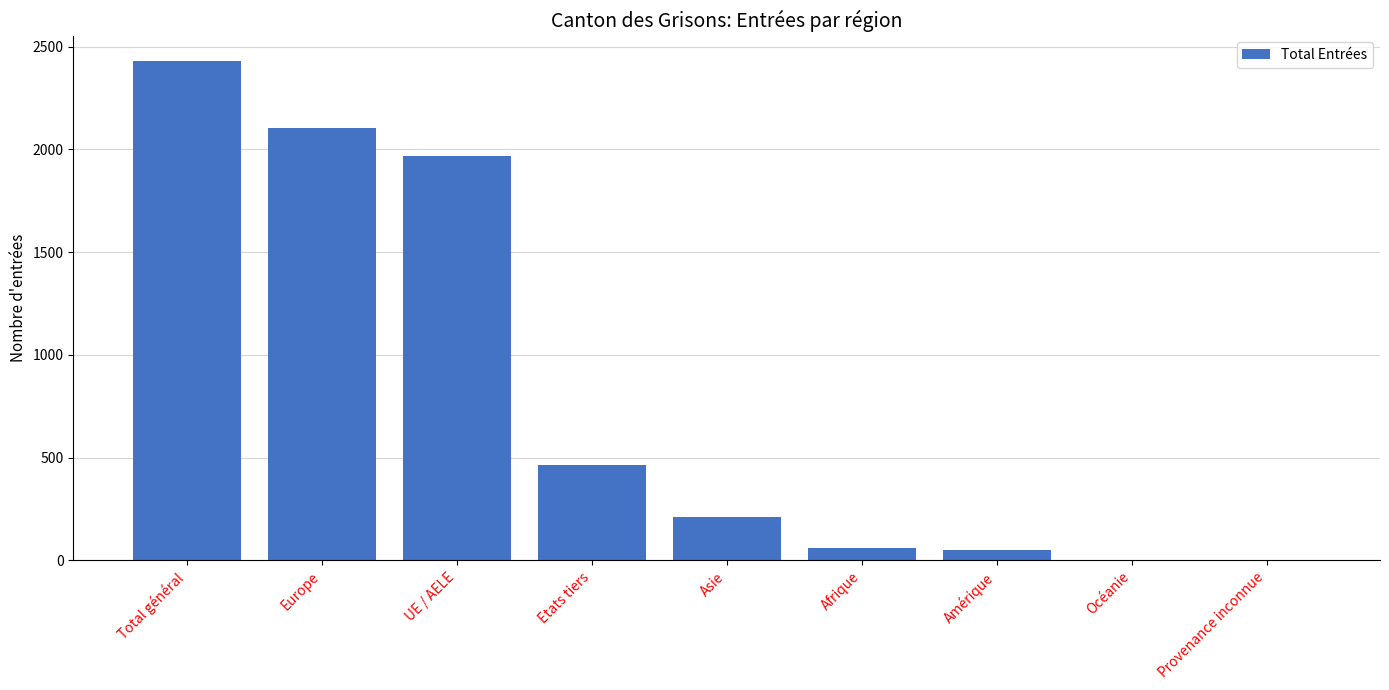

Is it true that the value at Total général is 2432?

True